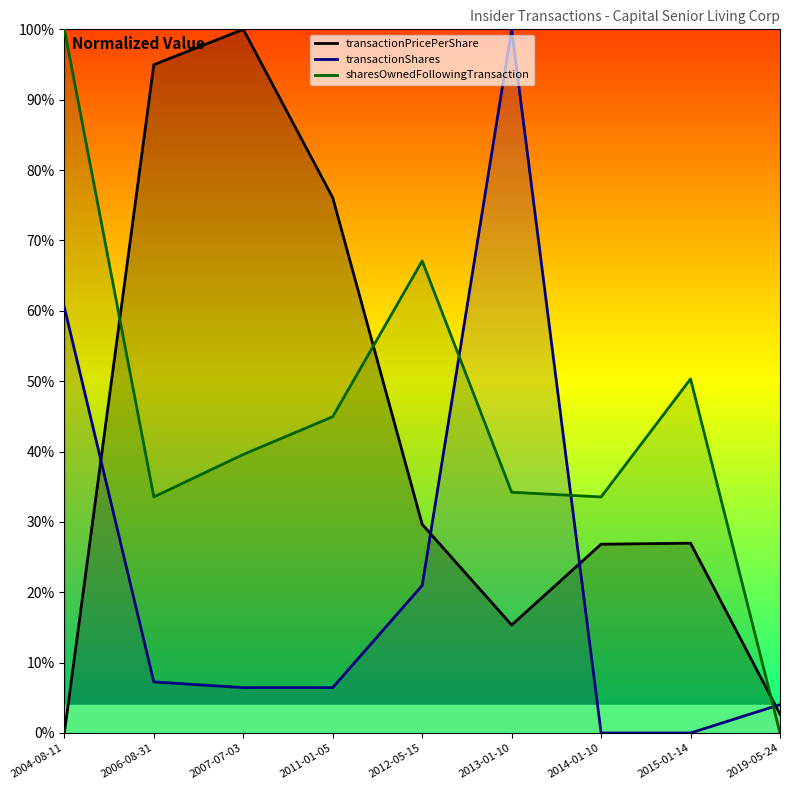

Reading left to right, what are all the values shown in this chart?

transactionPricePerShare: 0.0	95.0	100.0	76.1	29.7	15.3	26.8	27.0	2.7
transactionShares: 60.5	7.3	6.5	6.5	21.0	100.0	0.0	0.0	4.0
sharesOwnedFollowingTransaction: 100.0	33.5	39.6	45.0	67.1	34.2	33.5	50.3	0.0